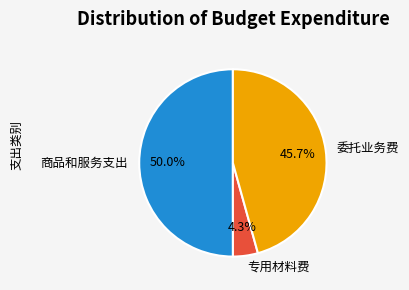

Is it true that 委托业务费 is 46% of the pie?

True